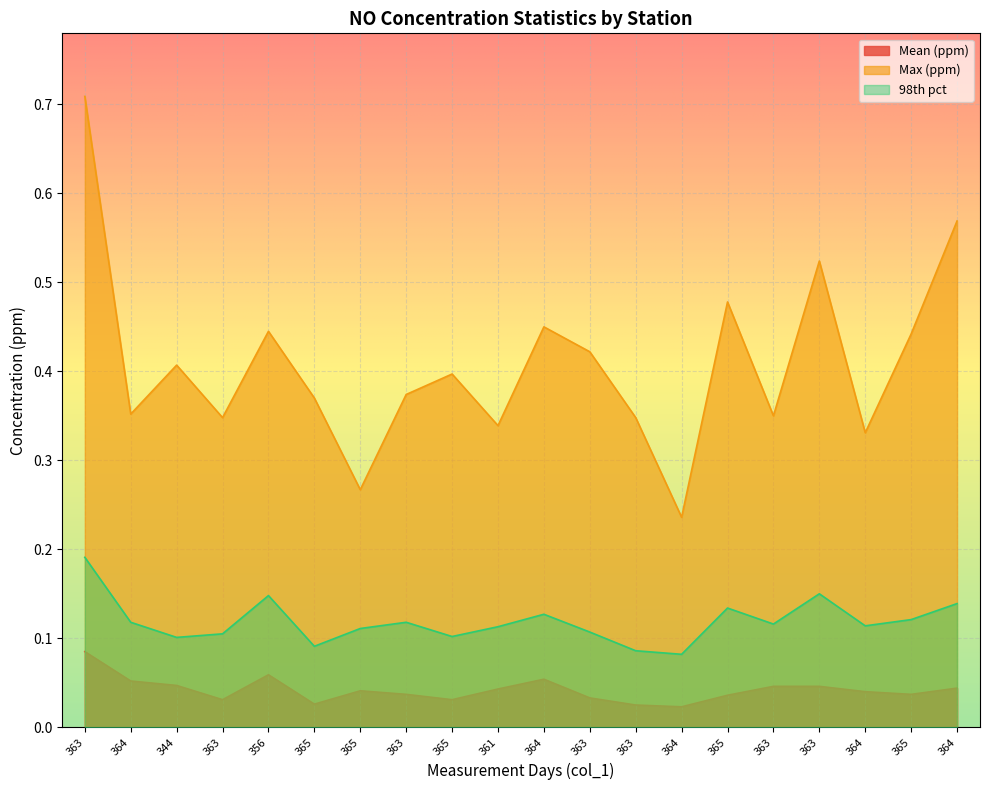

What is the difference between the highest and lowest values at 356?

0.4